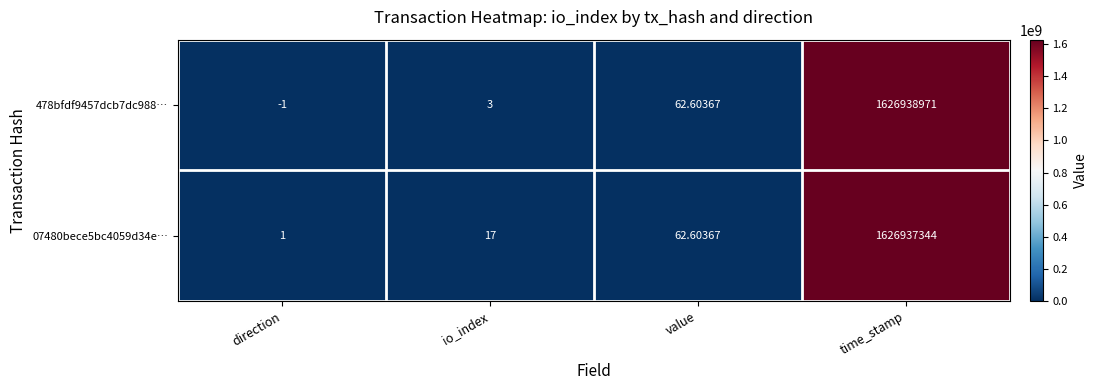

At which category does the chart reach its minimum across all series?

direction